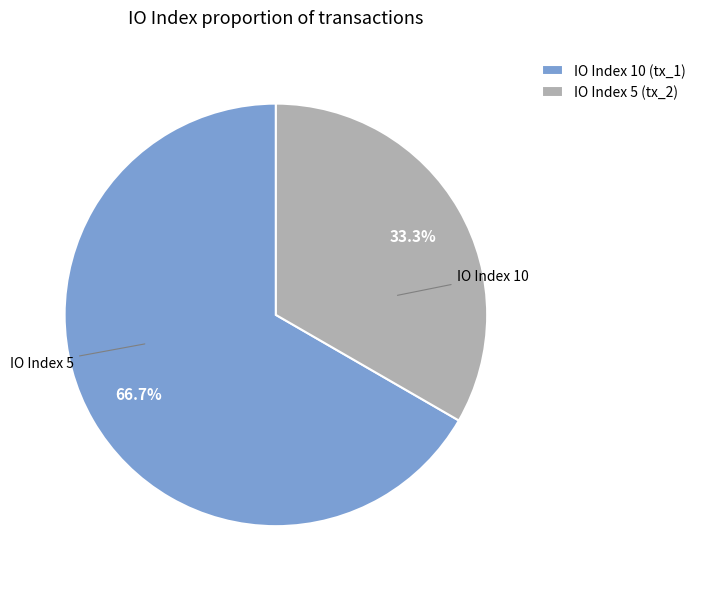

What is the ratio of the value at IO Index 5 (tx_2) to the value at IO Index 10 (tx_1)?

0.5